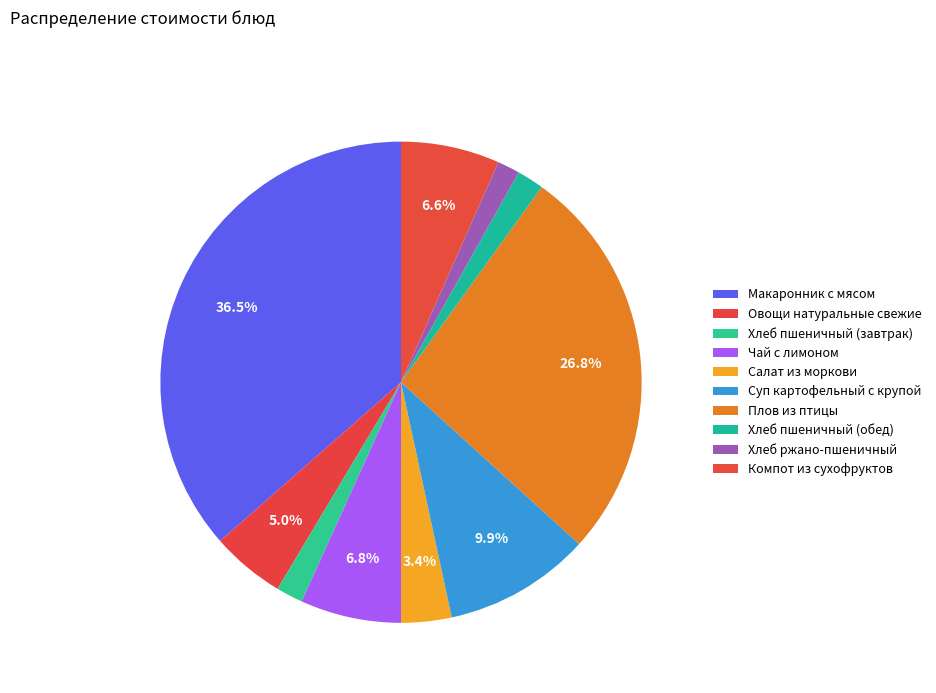

Does Плов из птицы represent more than half of the total?

No